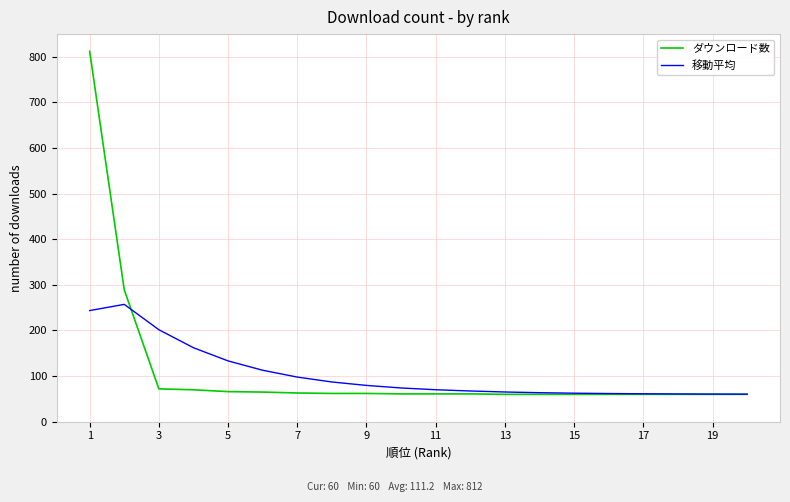

Rank the series by their maximum value, from lowest to highest.

移動平均, ダウンロード数